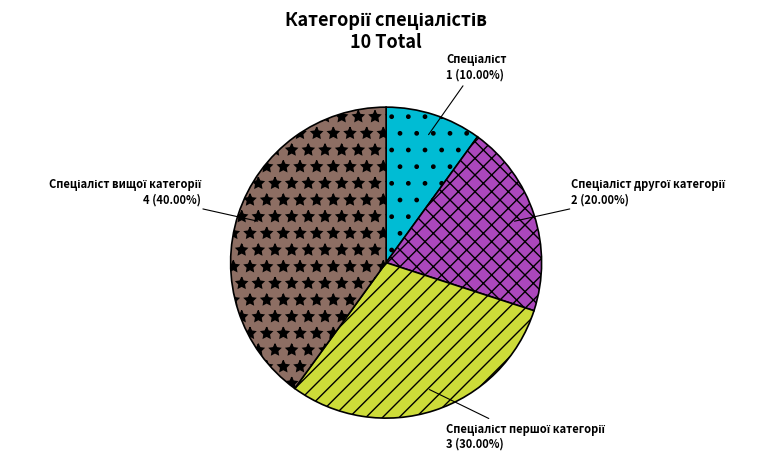

Is there any slice that represents more than half of the pie?

No